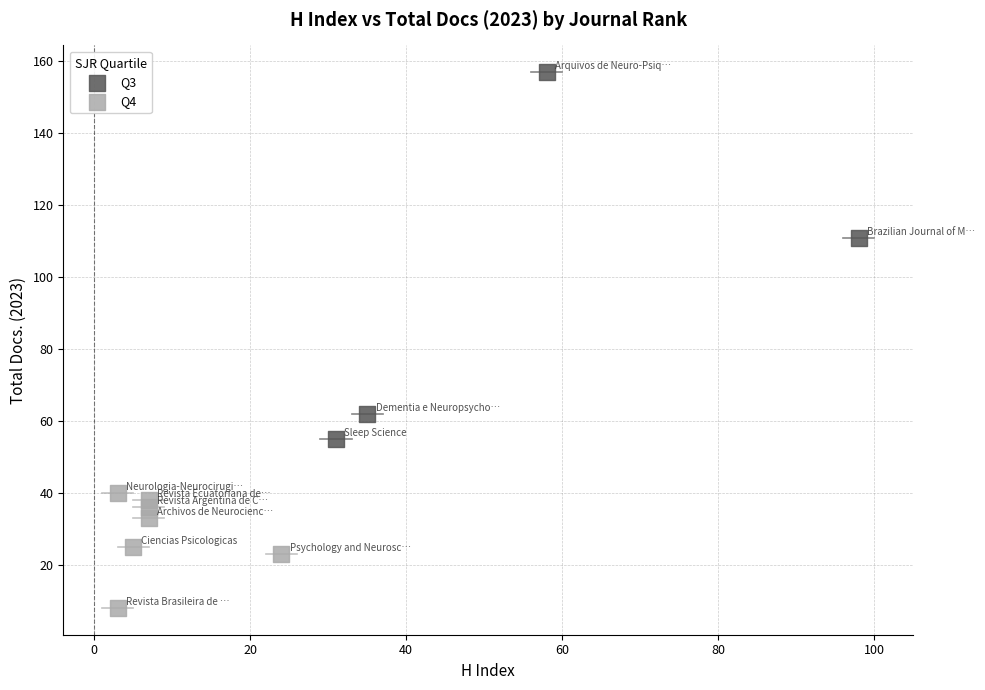

Which series contains the highest Y value?

Q3